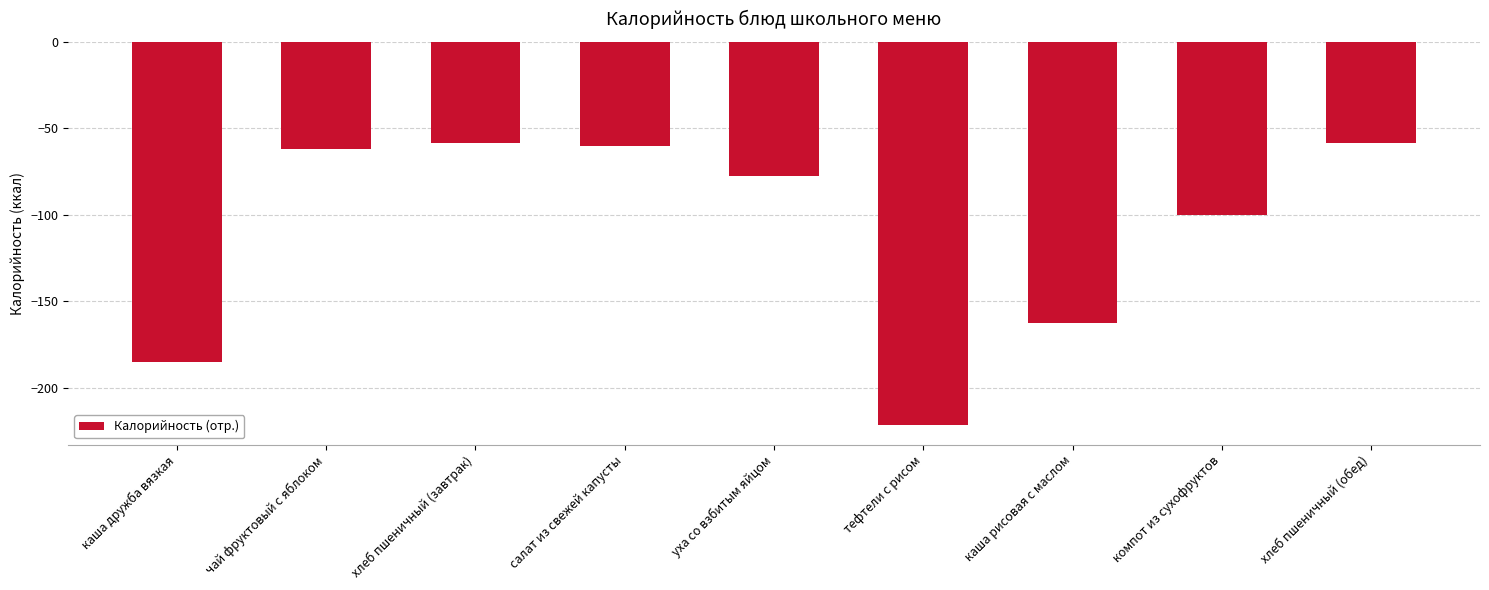

Reading left to right, what are all the values shown in this chart?

каша дружба вязкая=-184.7	чай фруктовый с яблоком=-62.1	хлеб пшеничный (завтрак)=-58.6	салат из свежей капусты=-60.4	уха со взбитым яйцом=-77.3	тефтели с рисом=-221.6	каша рисовая с маслом=-162.6	компот из сухофруктов=-100.3	хлеб пшеничный (обед)=-58.6